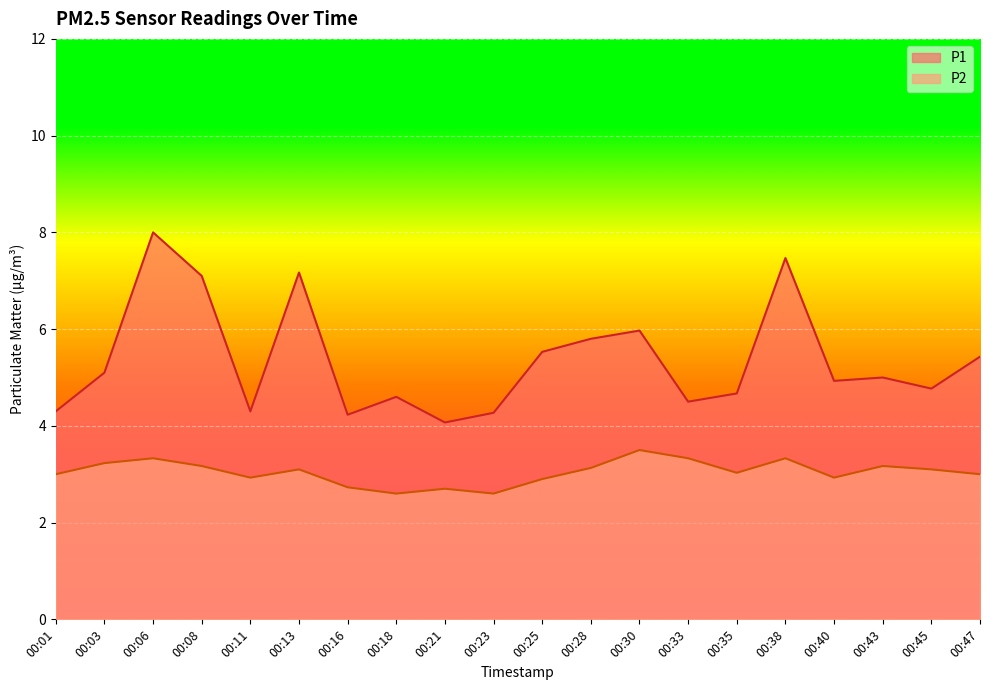

True or false: P2 has more than 2 interior local peaks.

True